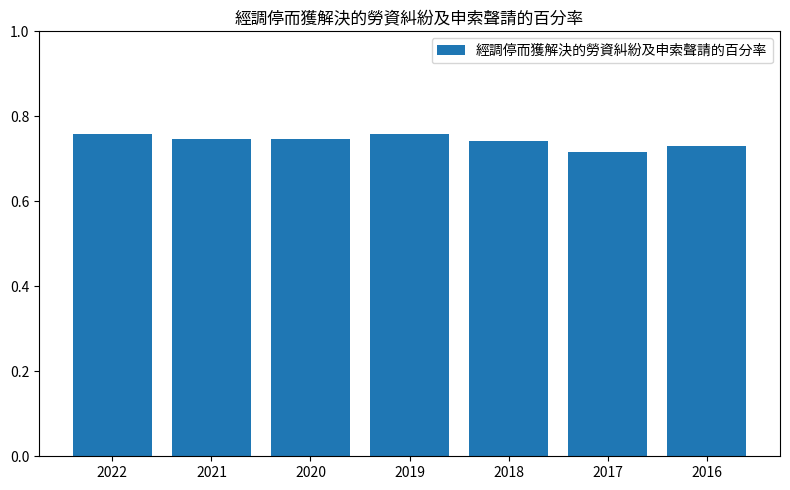

Is it true that the value at 2021 is 0.2?

False